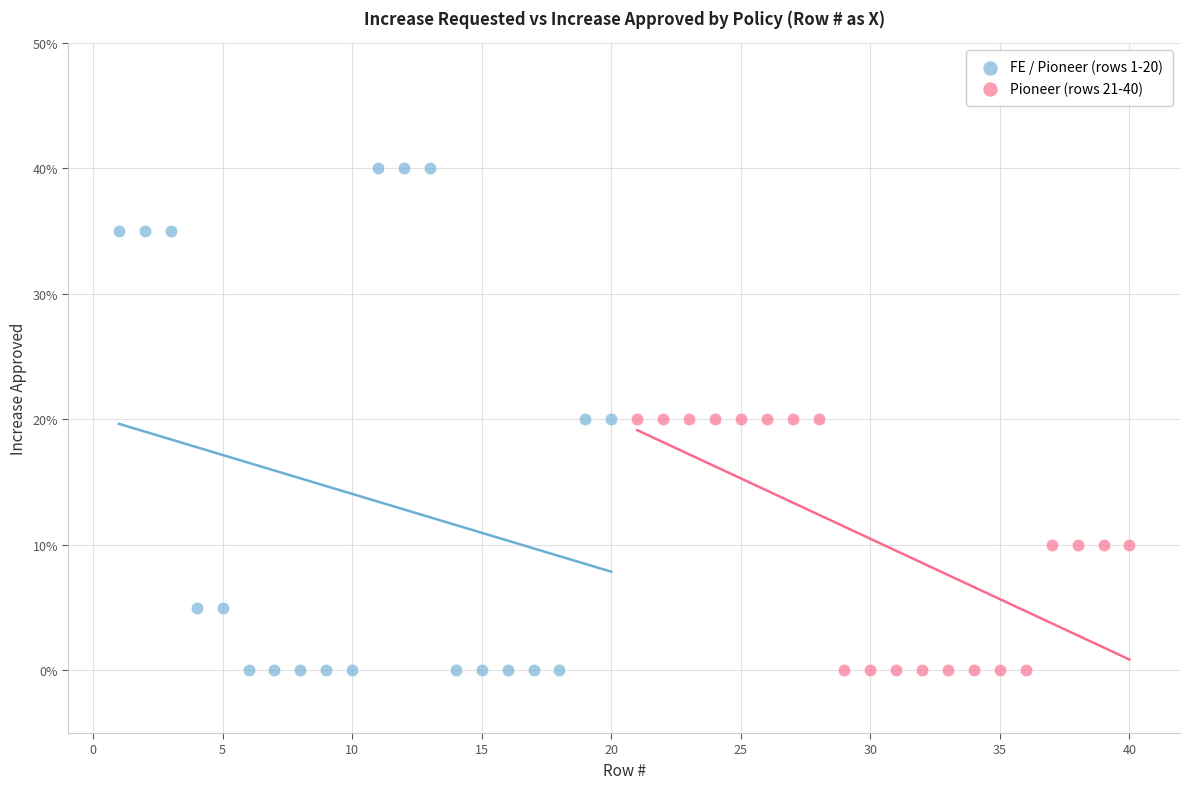

What are all the series names shown in the legend?

FE / Pioneer (rows 1-20), Pioneer (rows 21-40)